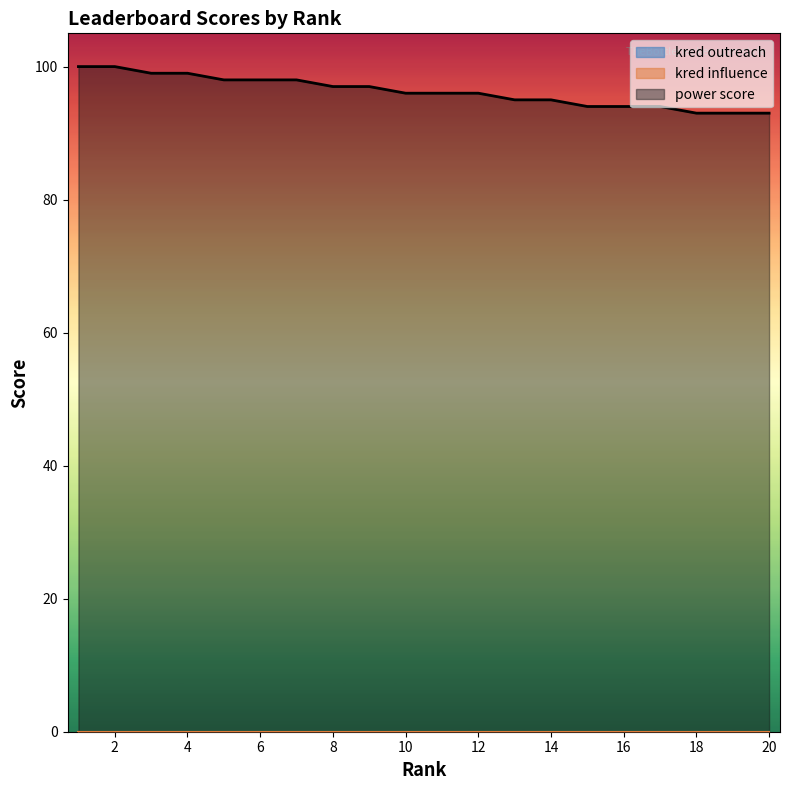

Between 5 and 20, which series saw the biggest shift?

power score